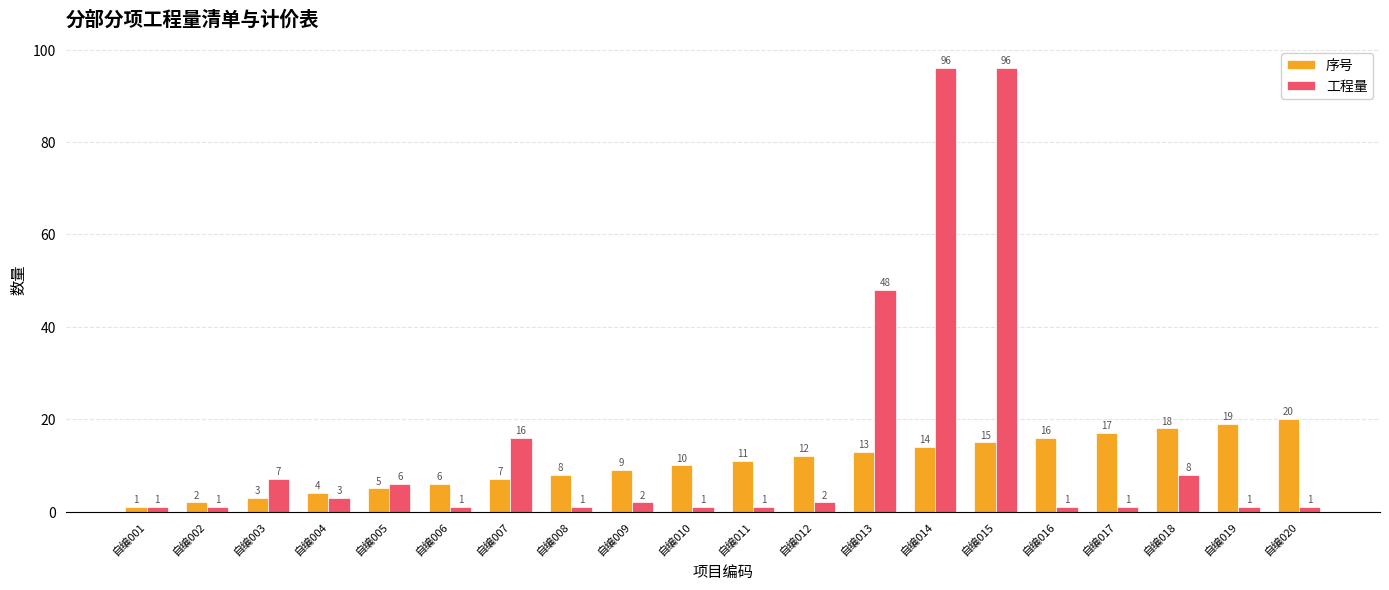

What is the spread (max minus min) of values at 自编019?

18